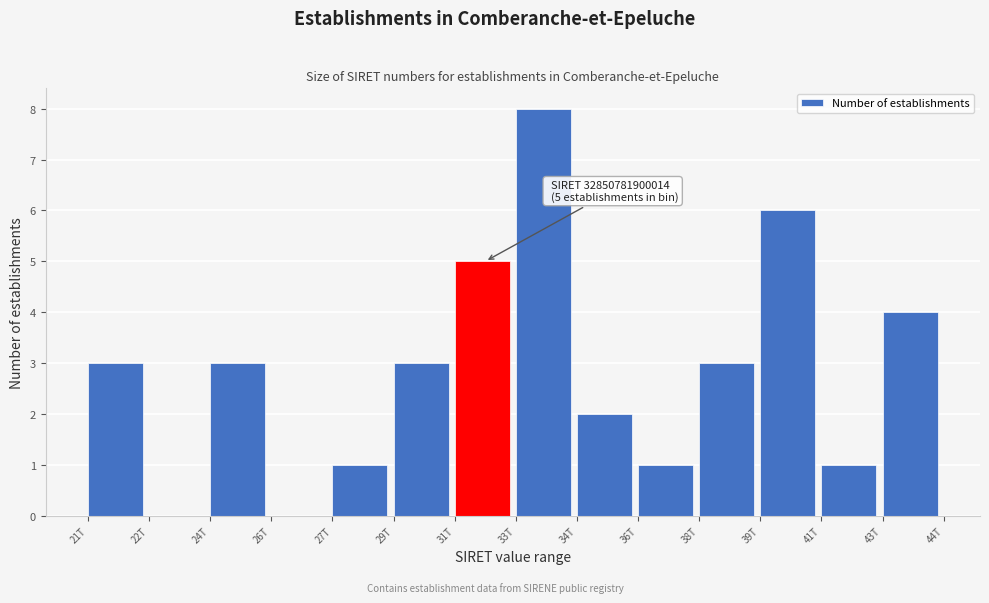

Reading left to right, transcribe all the data shown in this chart.

21T=3	22T=0	24T=3	26T=0	27T=1	29T=3	31T=5	33T=8	34T=2	36T=1	38T=3	39T=6	41T=1	43T=4